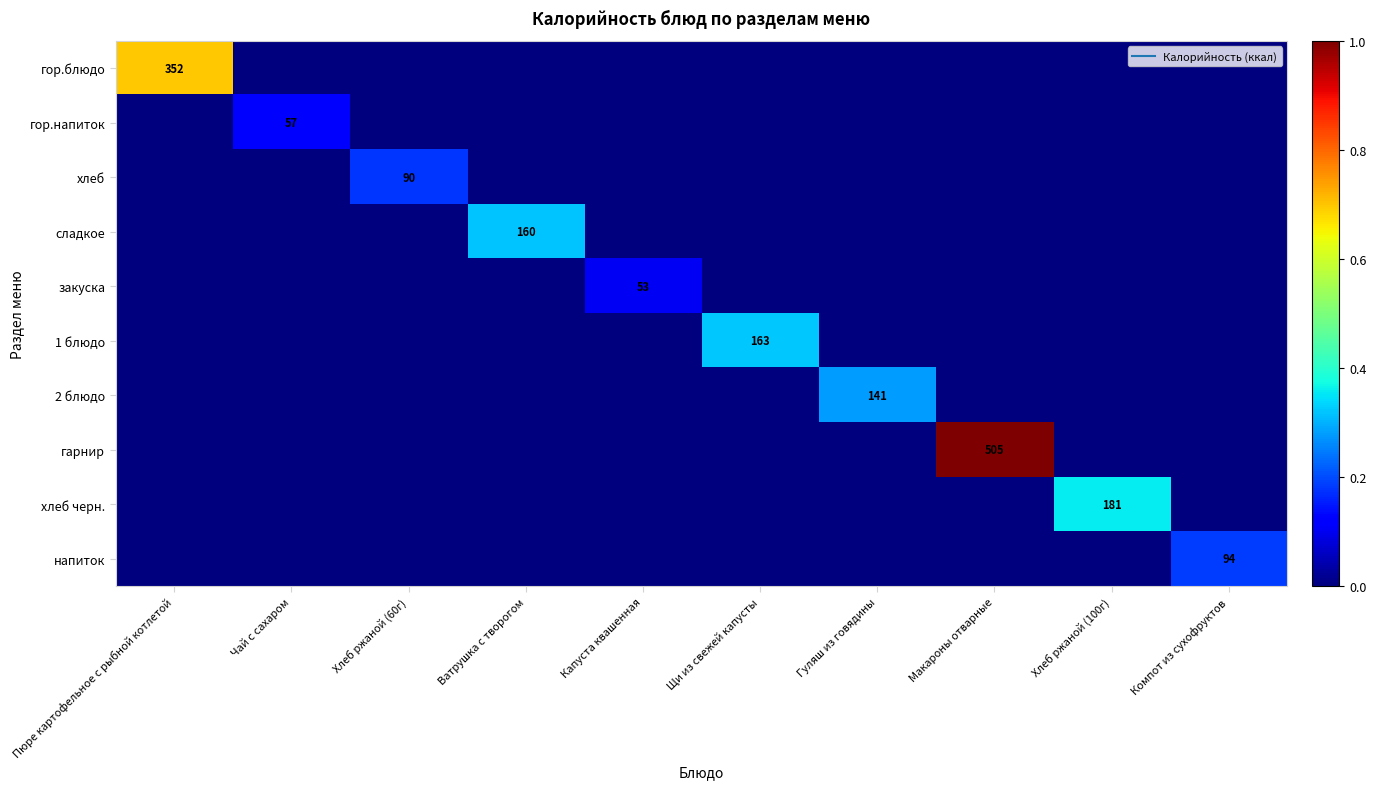

How many values in сладкое are above zero?

1